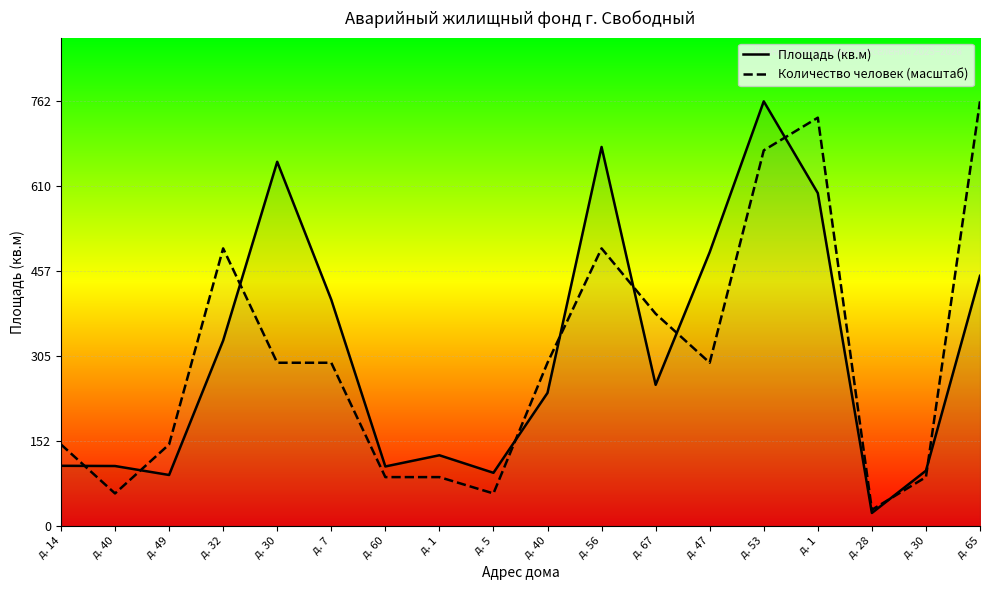

Reading left to right, list all the values displayed in this chart.

Площадь (кв.м): 108.3	107.9	91.8	333.1	654.1	406.5	107.1	127.2	95.7	239.2	680.7	253.6	491.8	762.6	597.8	23.6	99.5	449.3
Количество человек (масштаб): 146.7	58.7	146.7	498.6	293.3	293.3	88.0	88.0	58.7	293.3	498.6	381.3	293.3	674.6	733.3	29.3	88.0	762.6